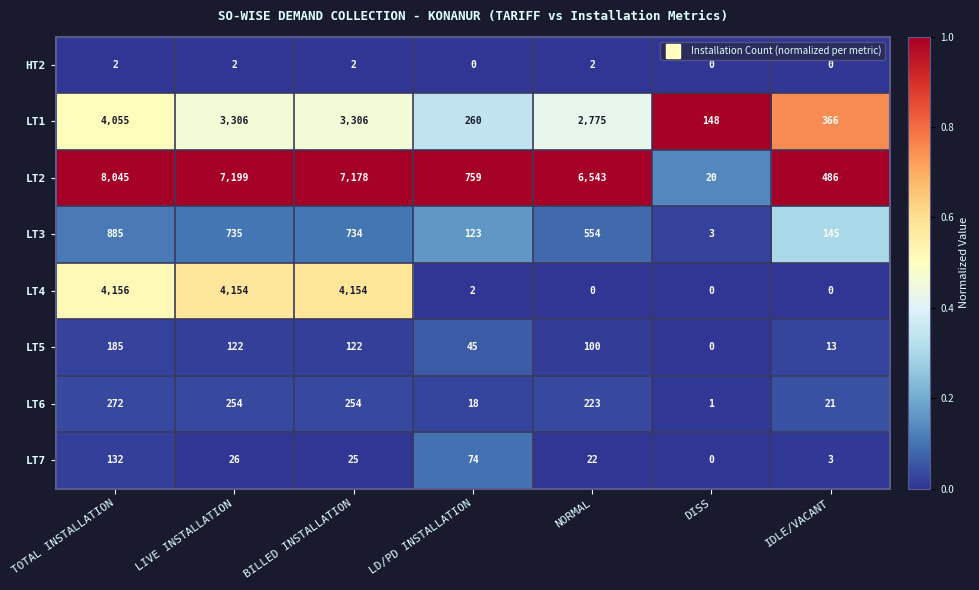

The LT1 series shows 4922 at BILLED INSTALLATION. True or false?

False